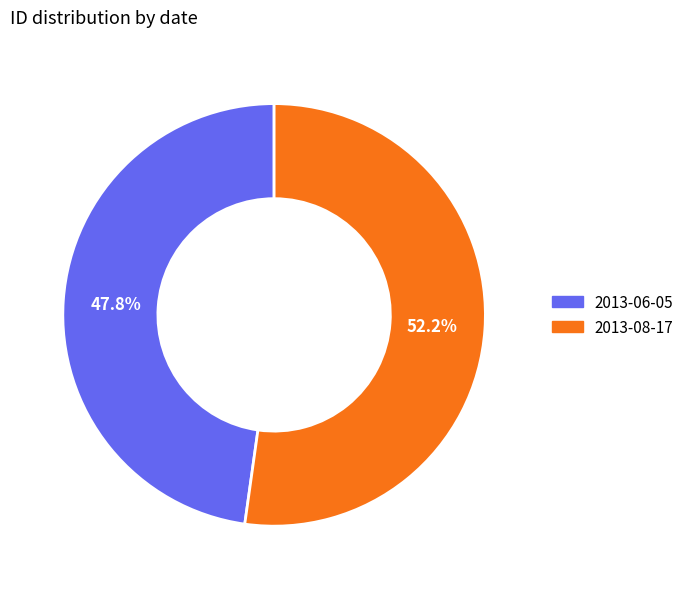

Which category accounts for the majority?

2013-08-17